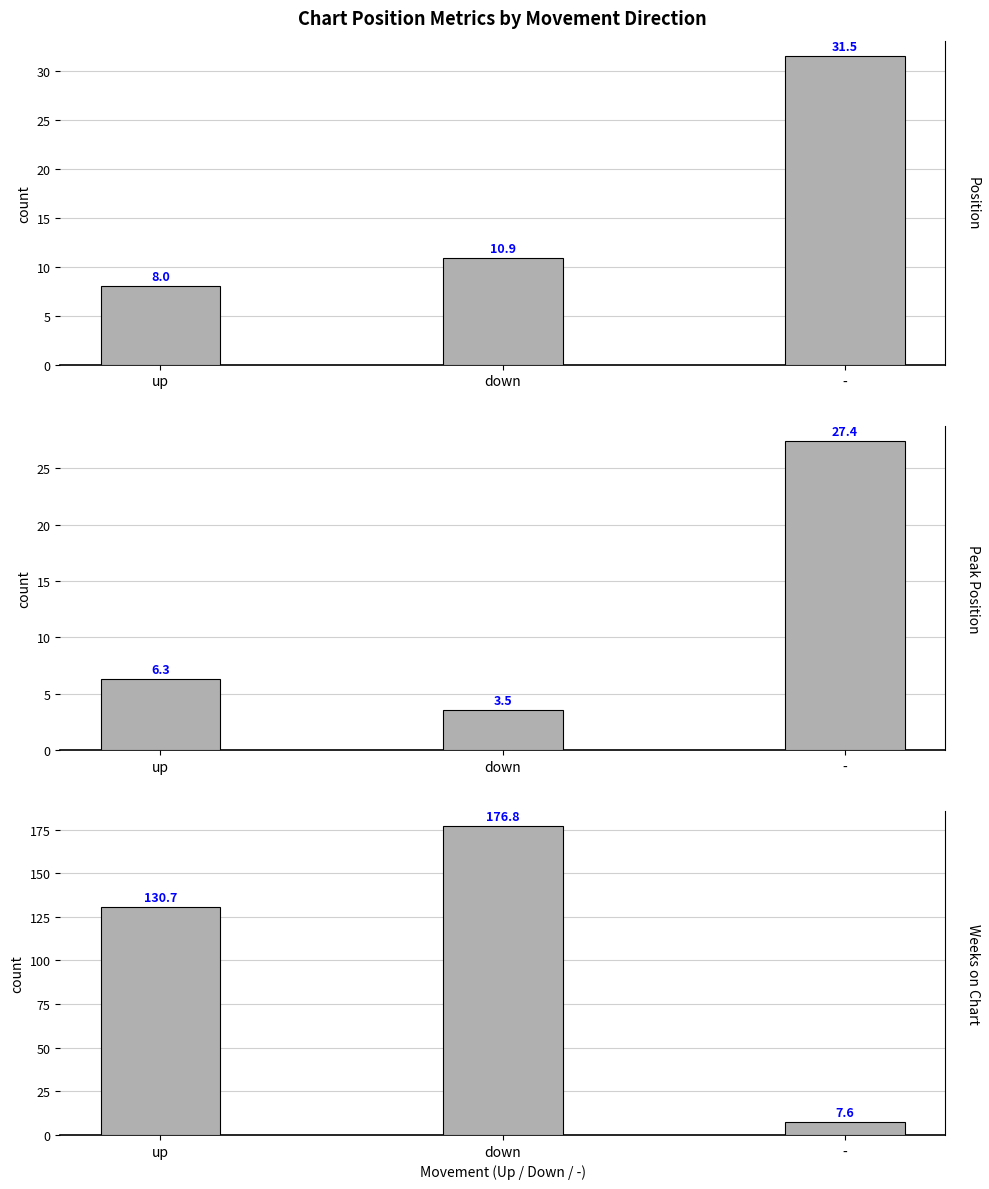

List the series in order of their peak value, highest first.

Weeks on Chart, Position, Peak Position